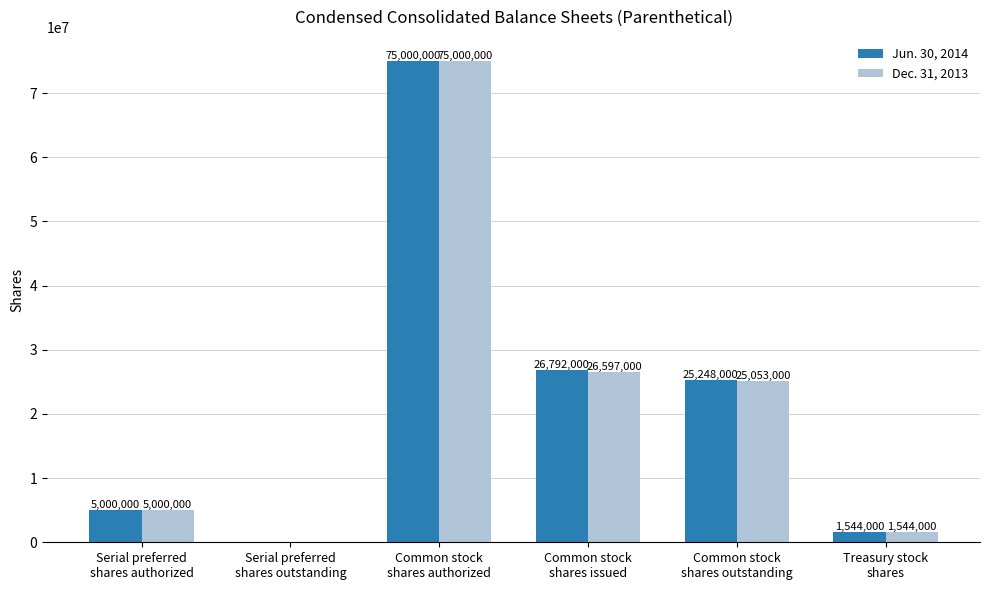

Is it true that Jun. 30, 2014 equals 40042444 at Common stock
shares outstanding?

False